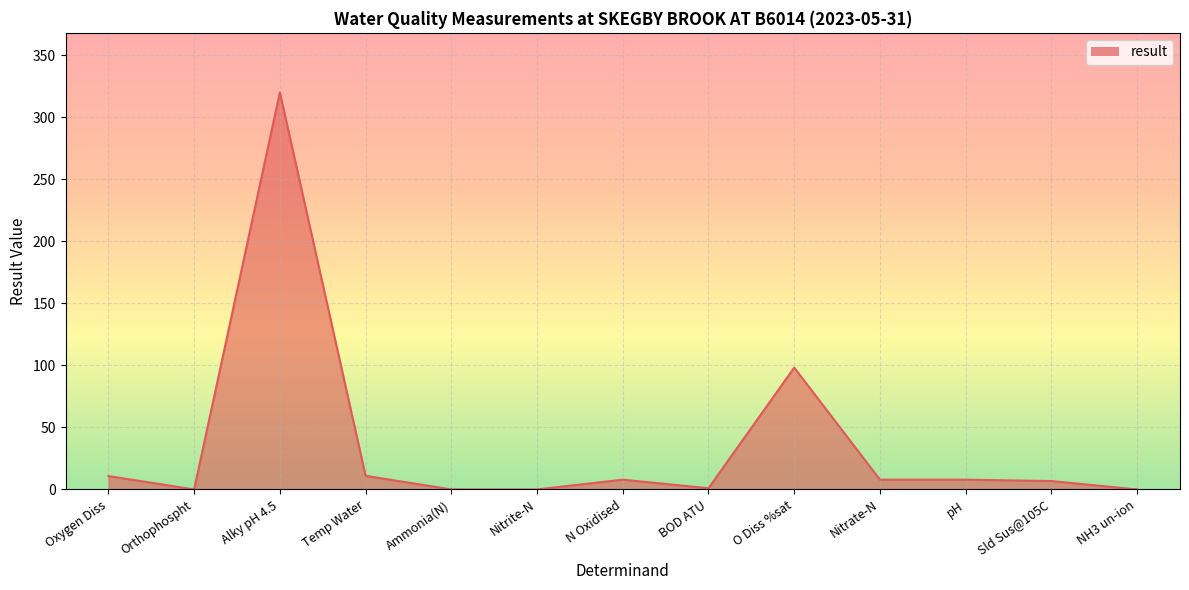

Where does the data first go above 7?

Oxygen Diss